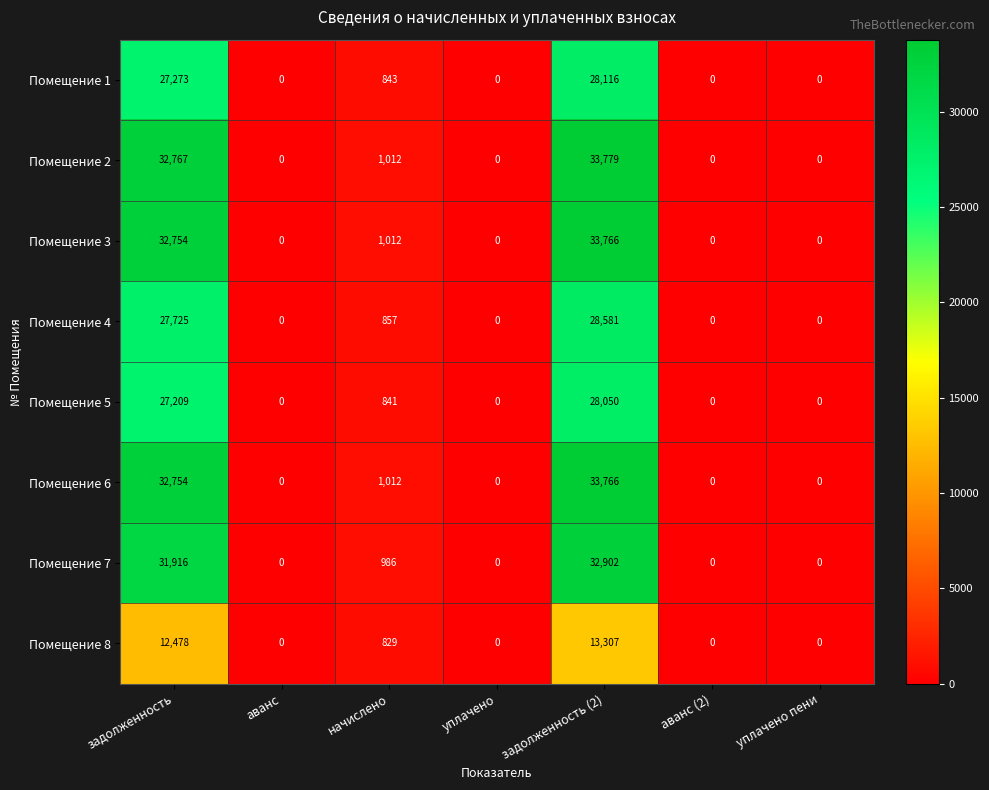

Which series has the largest total across all categories?

Помещение 2